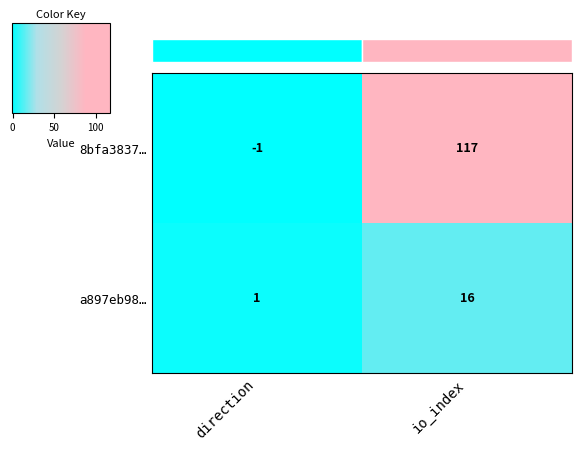

Reading left to right, what are all the values shown in this chart?

8bfa3837…: direction=-1	io_index=117
a897eb98…: direction=1	io_index=16